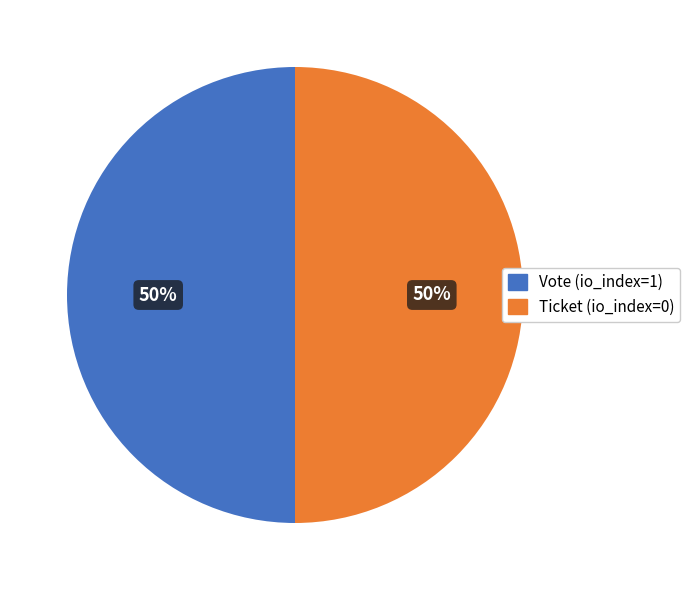

Do Ticket (io_index=0) and Vote (io_index=1) together represent more than half of the pie?

Yes